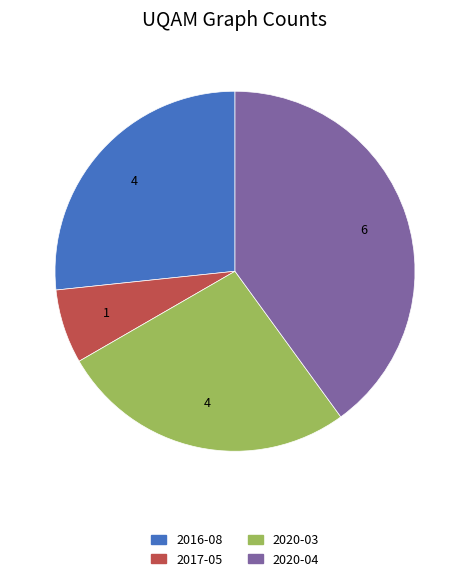

Is it true that 2017-05 is 7% of the pie?

True